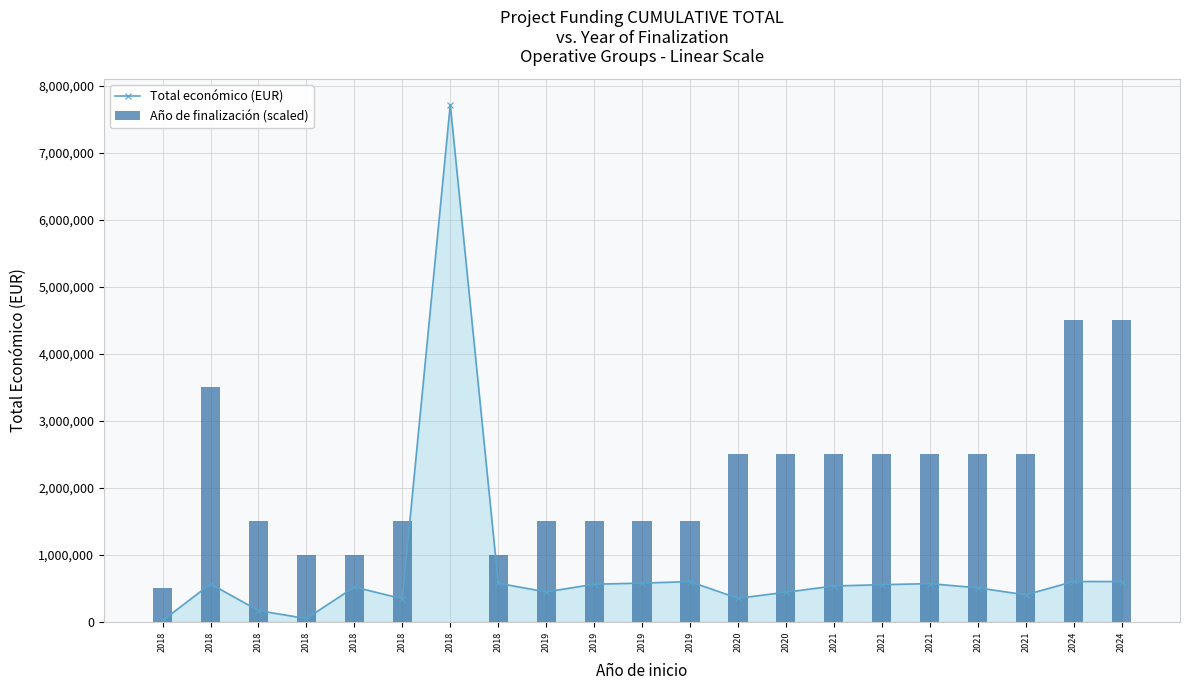

What is the difference between the Año de finalización (scaled) values at 2018 and 2024?

3000000